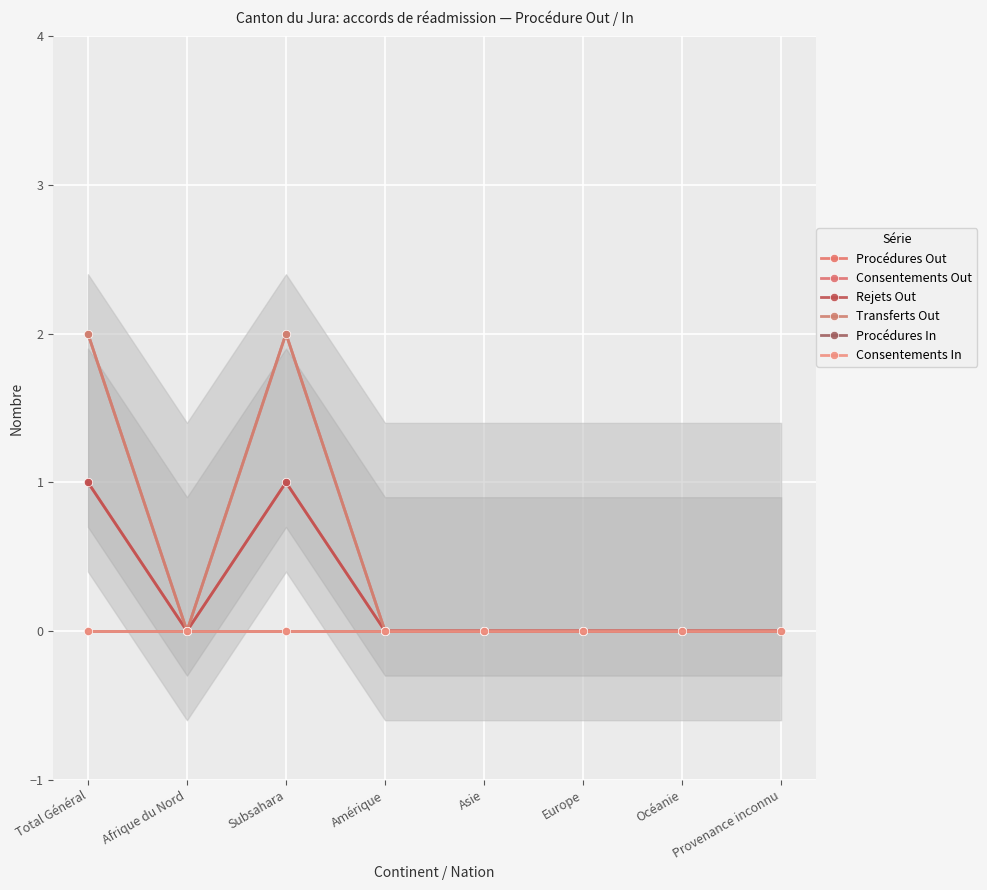

Reading right to left, transcribe all the data shown in this chart.

Procédures Out: Provenance inconnu=0	Océanie=0	Europe=0	Asie=0	Amérique=0	Subsahara=1	Afrique du Nord=0	Total Général=1
Consentements Out: Provenance inconnu=0	Océanie=0	Europe=0	Asie=0	Amérique=0	Subsahara=2	Afrique du Nord=0	Total Général=2
Rejets Out: Provenance inconnu=0	Océanie=0	Europe=0	Asie=0	Amérique=0	Subsahara=1	Afrique du Nord=0	Total Général=1
Transferts Out: Provenance inconnu=0	Océanie=0	Europe=0	Asie=0	Amérique=0	Subsahara=2	Afrique du Nord=0	Total Général=2
Procédures In: Provenance inconnu=0	Océanie=0	Europe=0	Asie=0	Amérique=0	Subsahara=0	Afrique du Nord=0	Total Général=0
Consentements In: Provenance inconnu=0	Océanie=0	Europe=0	Asie=0	Amérique=0	Subsahara=0	Afrique du Nord=0	Total Général=0